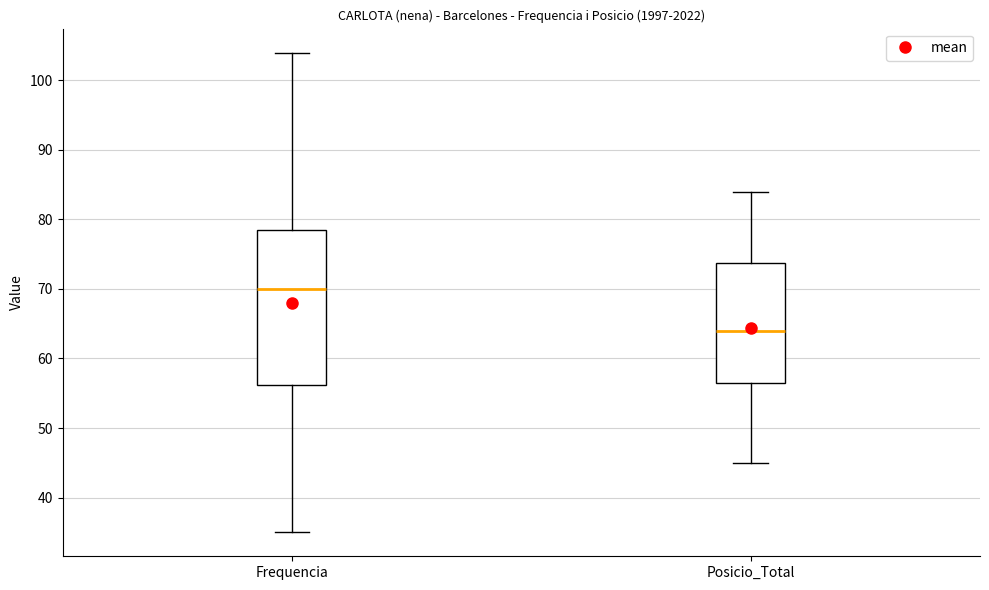

Comparing the boxes themselves (not the whiskers), which one is the tallest?

Frequencia